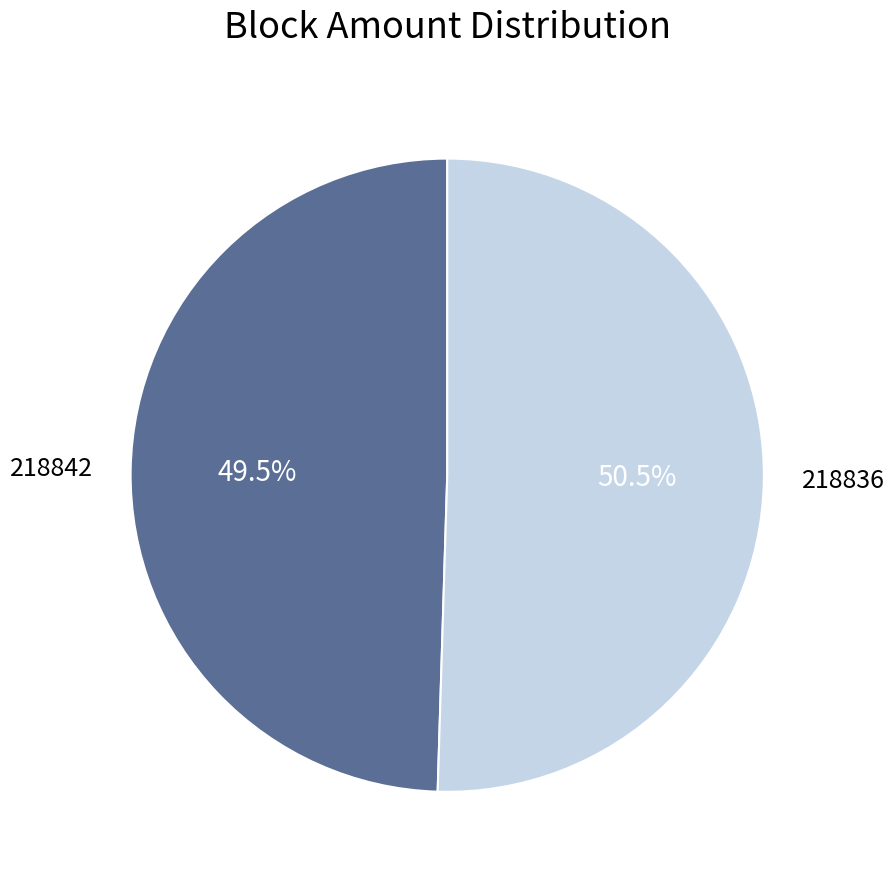

How many slices are in this pie chart?

2